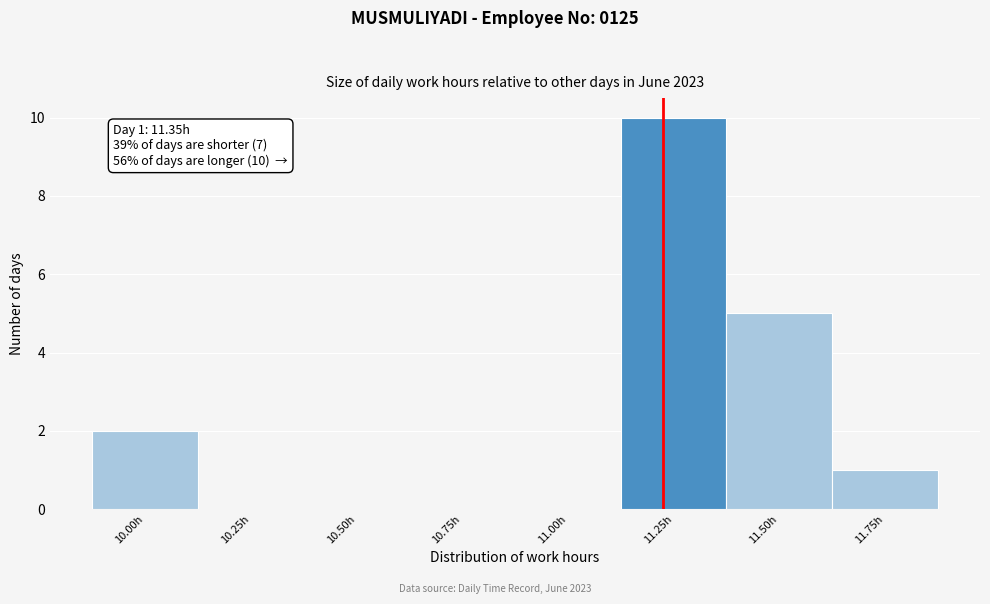

Reading right to left, extract all data points from this chart.

11.75h=1	11.50h=5	11.25h=10	11.00h=0	10.75h=0	10.50h=0	10.25h=0	10.00h=2